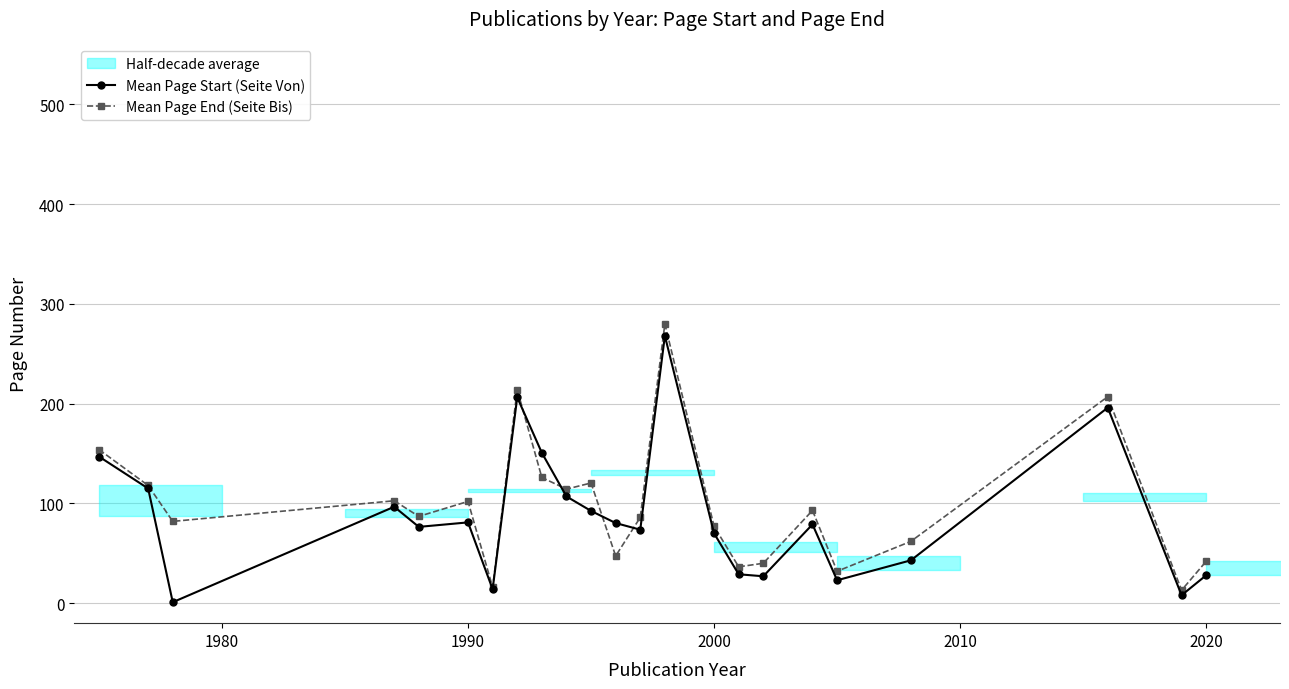

True or false: Mean Page End (Seite Bis) has more than 0 interior local peaks.

True